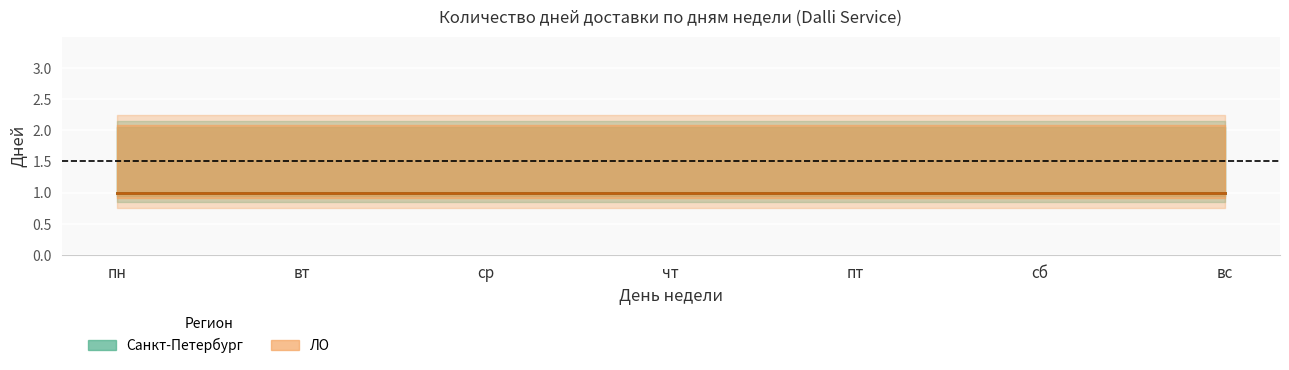

True or false: ЛО (2 дня) and Санкт-Петербург (2 дня) cross at least once.

False